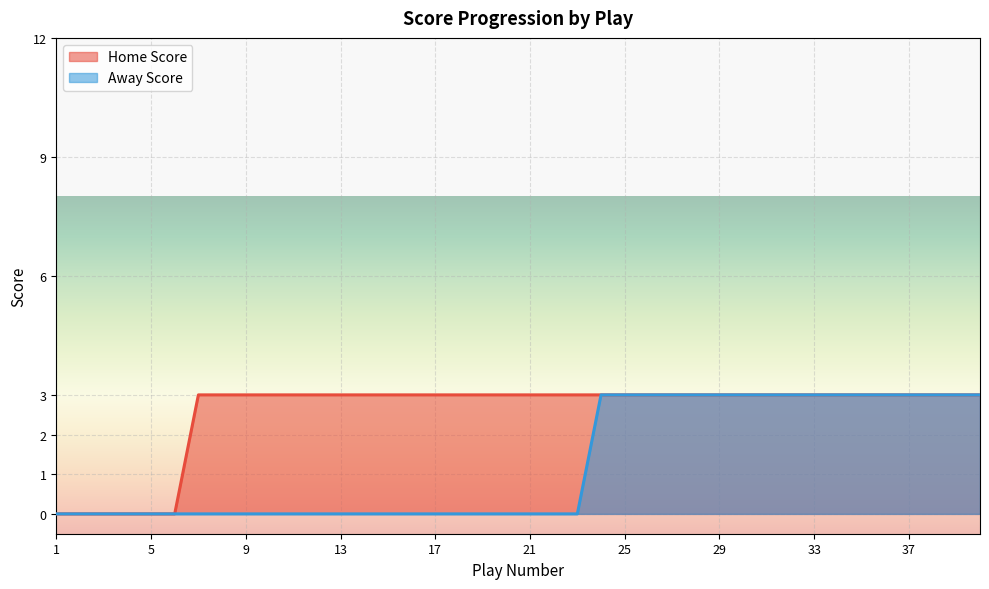

The value of Home Score at 10 is 1. True or false?

False